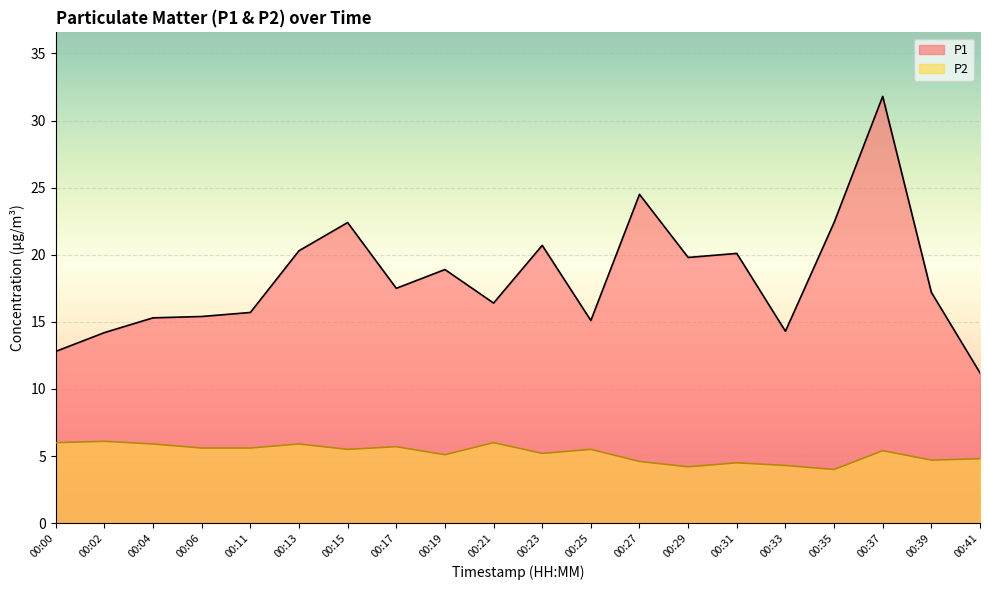

True or false: P1 has a value of 10.7 at 00:11.

False